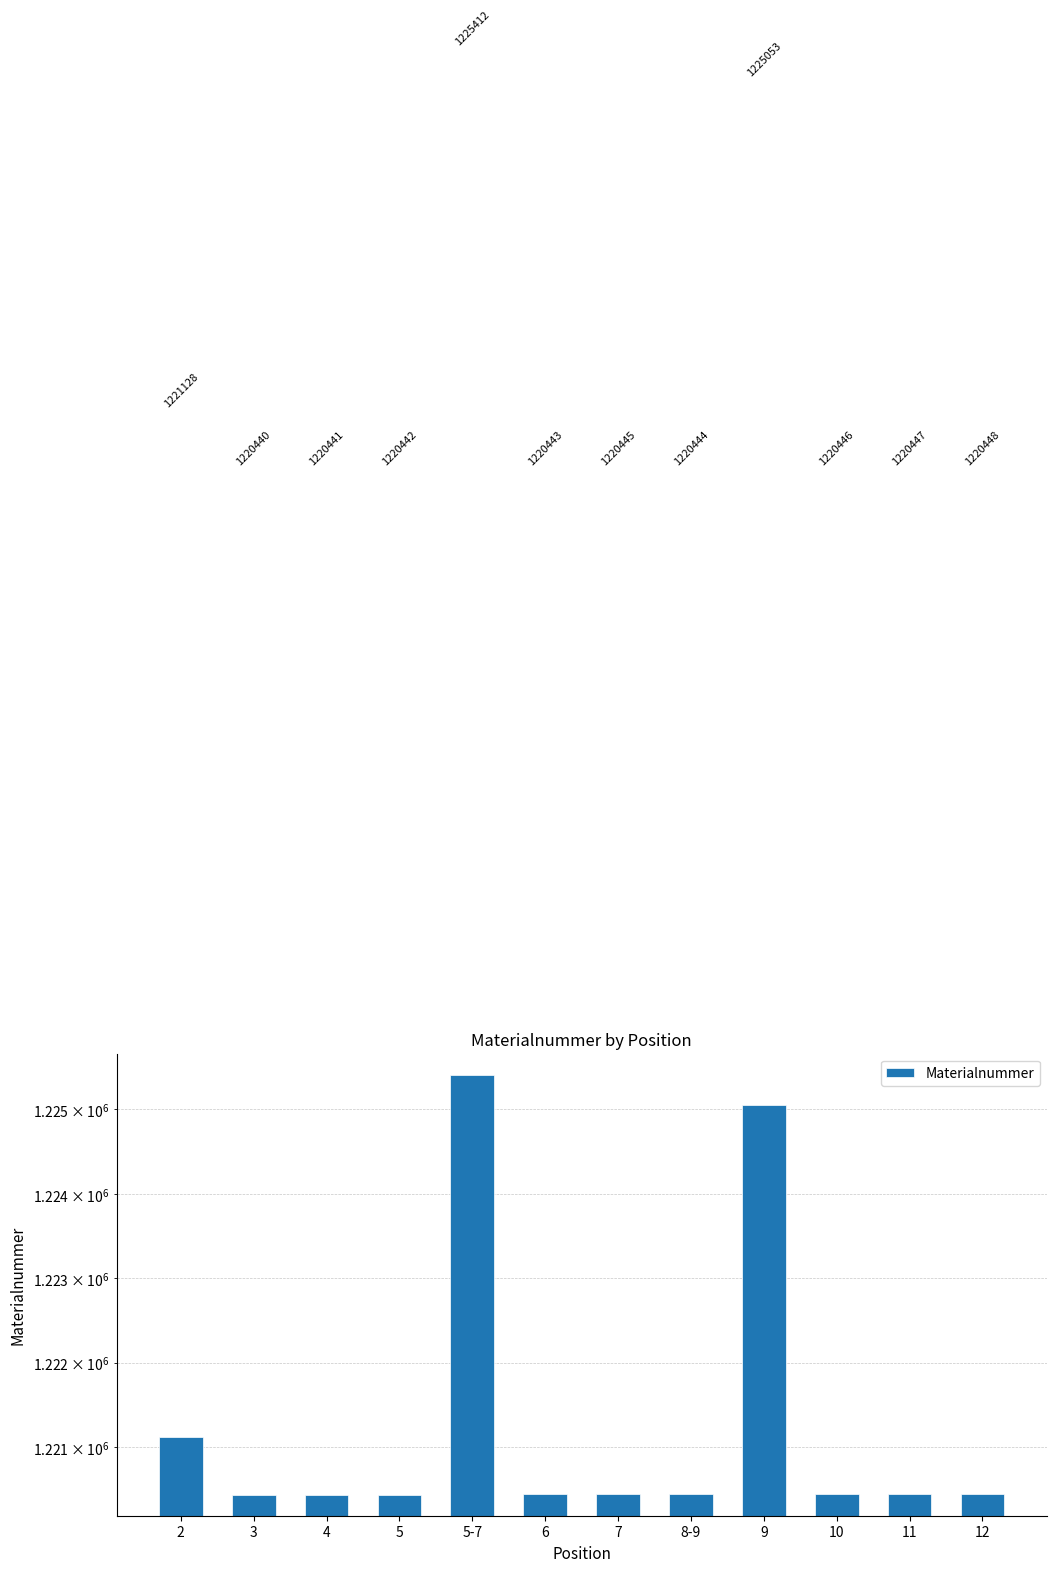

The value at 11 is 1220447. True or false?

True